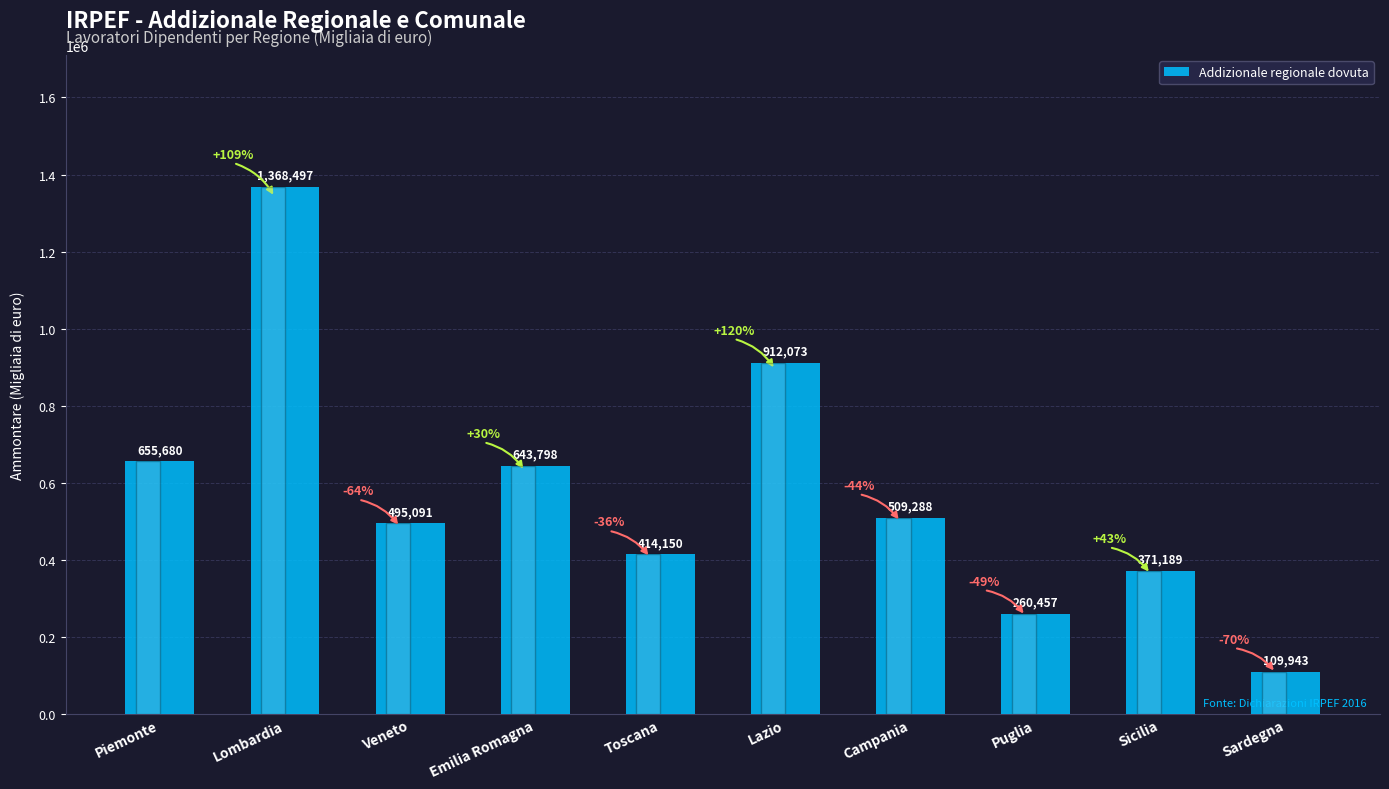

Is it true that the value at Emilia Romagna is 643798?

True